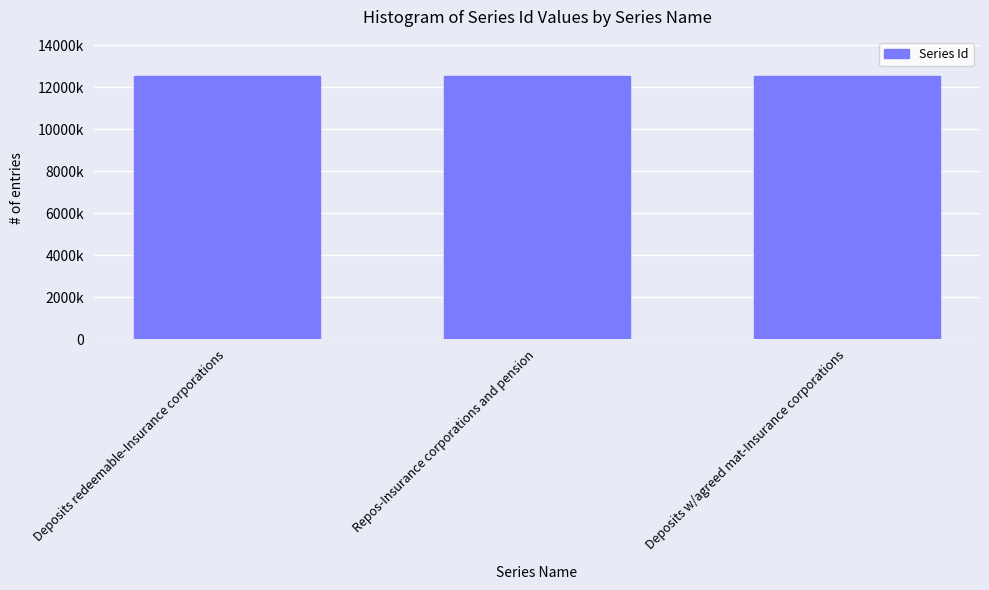

What is the greatest value displayed?

12529650